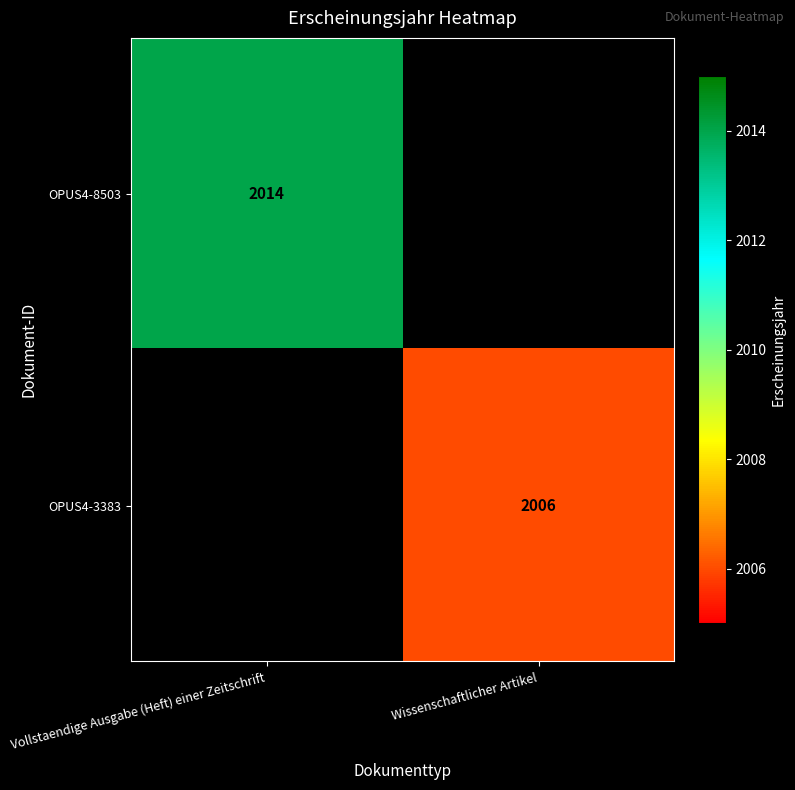

True or false: OPUS4-3383 has a value of 2006 at Wissenschaftlicher Artikel.

True